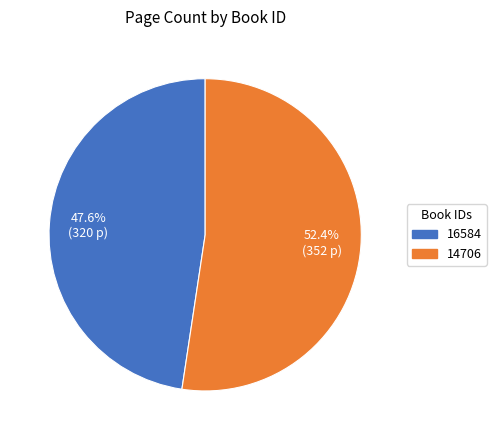

To the nearest percent, what percentage of the pie is 16584?

48%